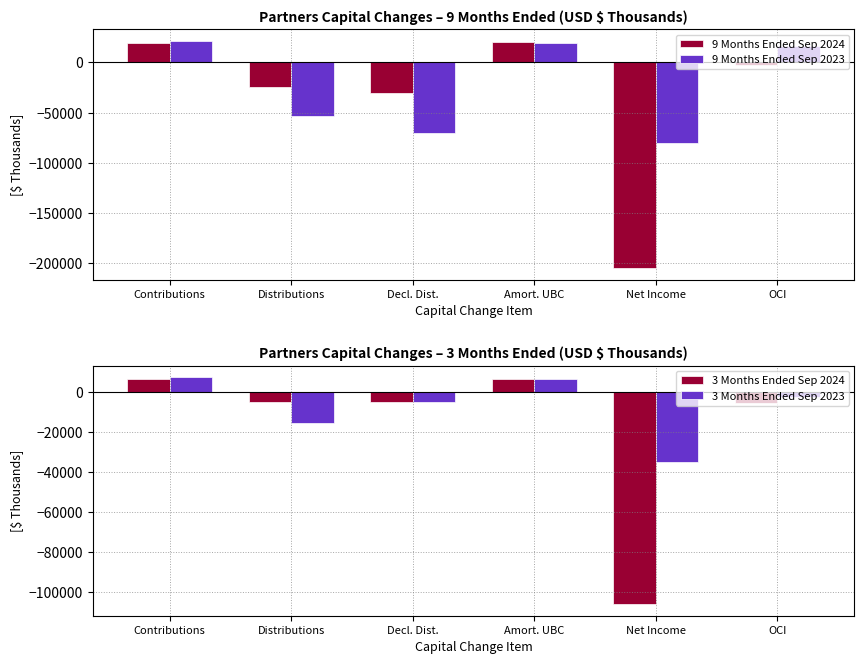

At which label does 3 Months Ended Sep 2024 reach its minimum?

Net Income